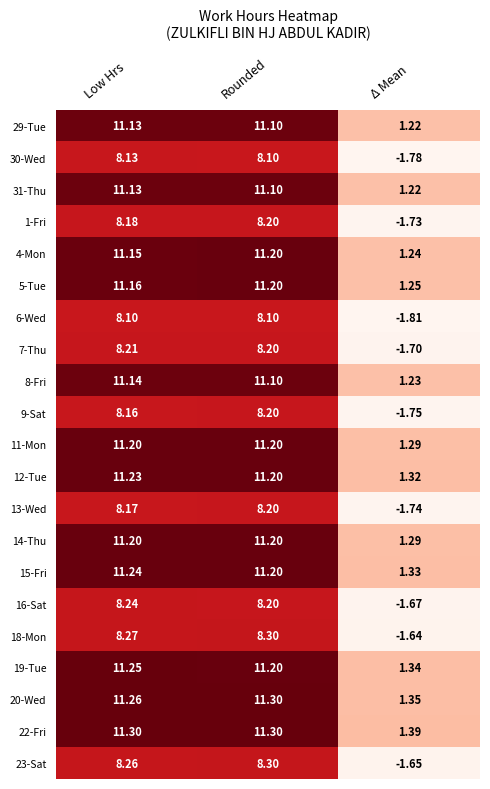

At which label is 23-Sat closest to 3?

Δ Mean